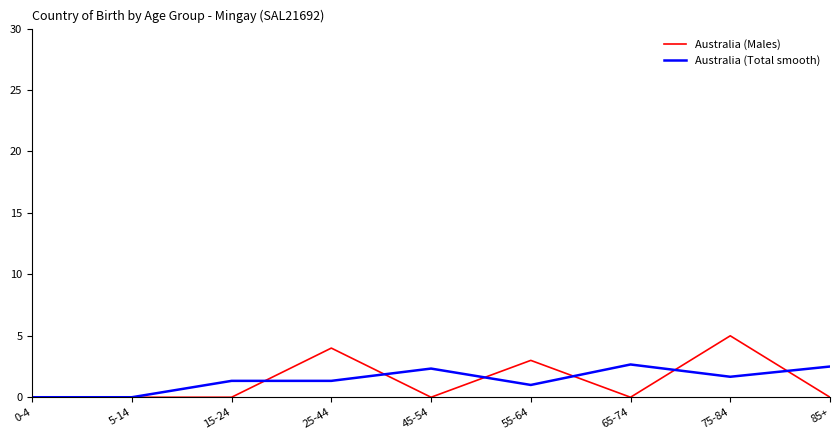

Does the chart have visible grid lines?

No